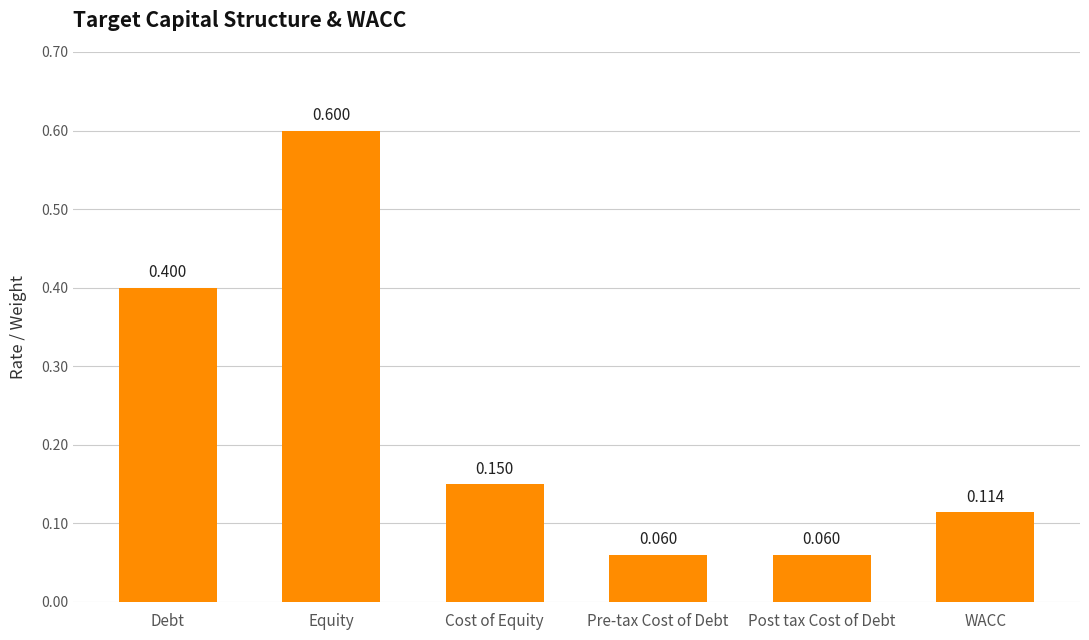

True or false: the data shows 0.0 at Pre-tax Cost of Debt.

False